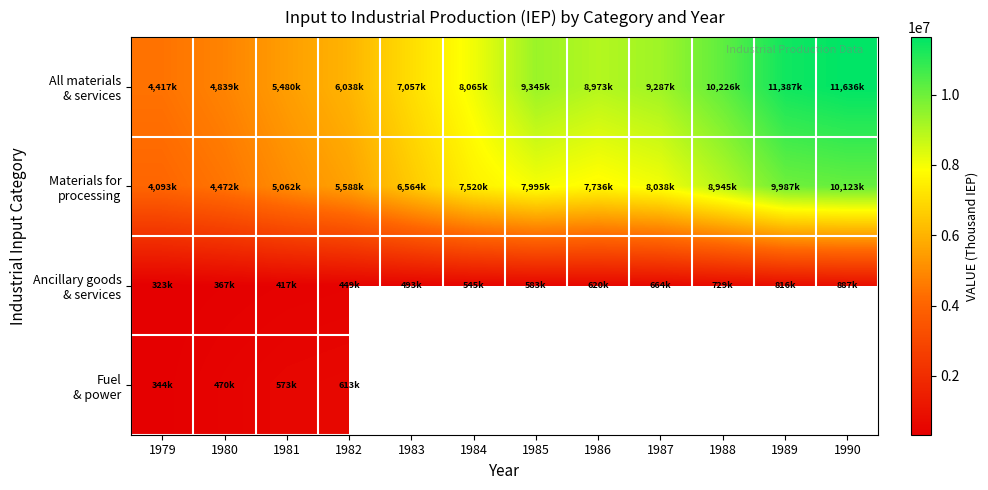

Which label corresponds to the smallest value in the chart?

1979